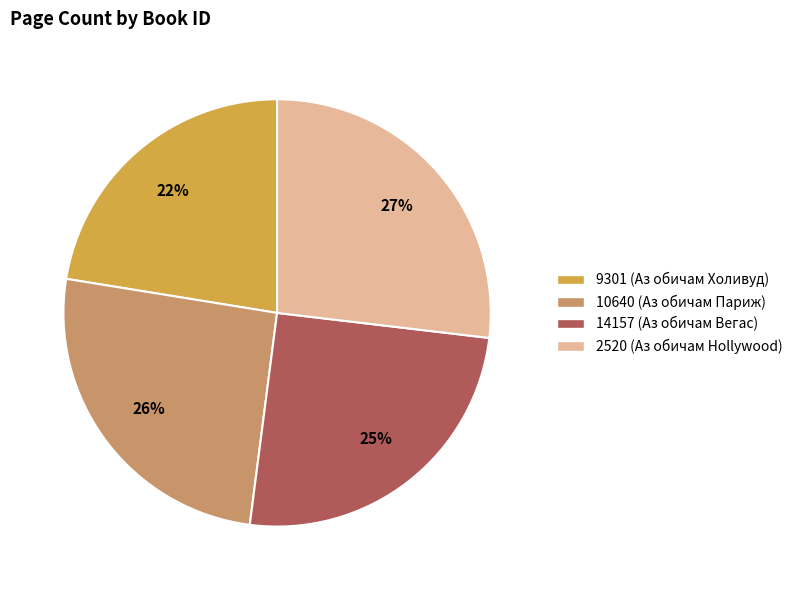

Which slice is the smallest?

9301